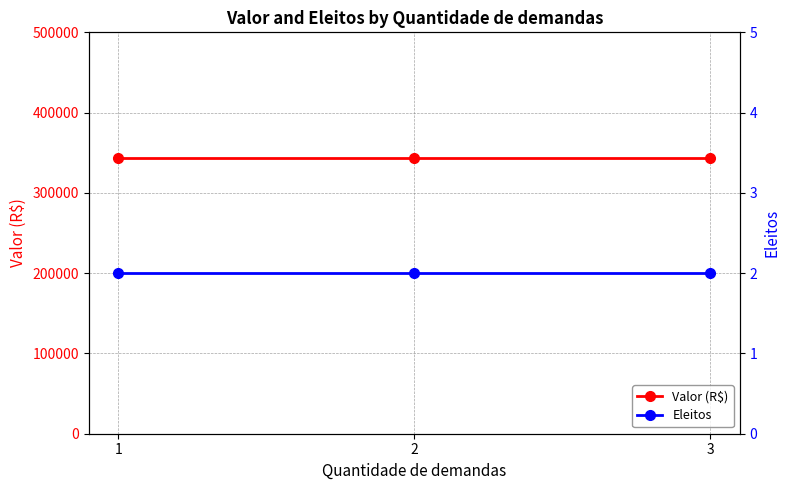

What are all the series names shown in the legend?

Valor (R$), Eleitos